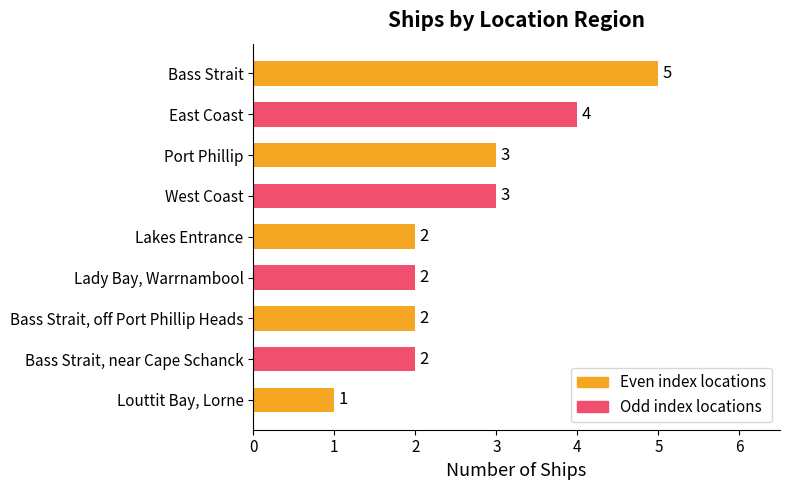

What is the ratio of the value at Louttit Bay, Lorne to the value at Port Phillip?

0.3